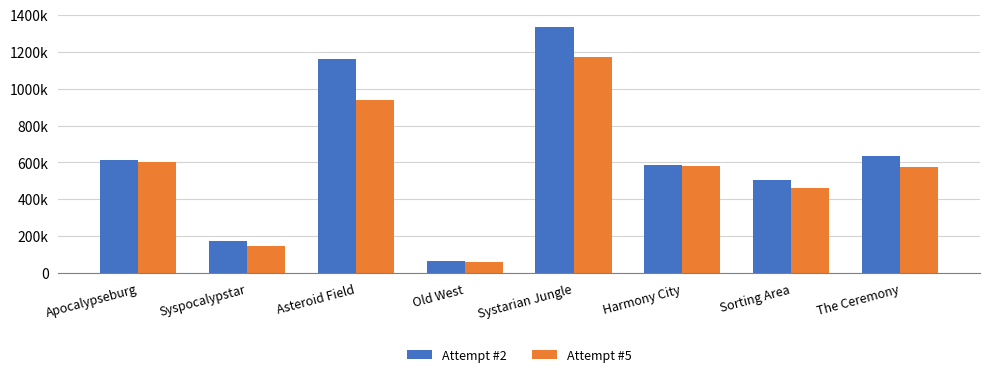

What is the maximum value shown in the chart?

1334290